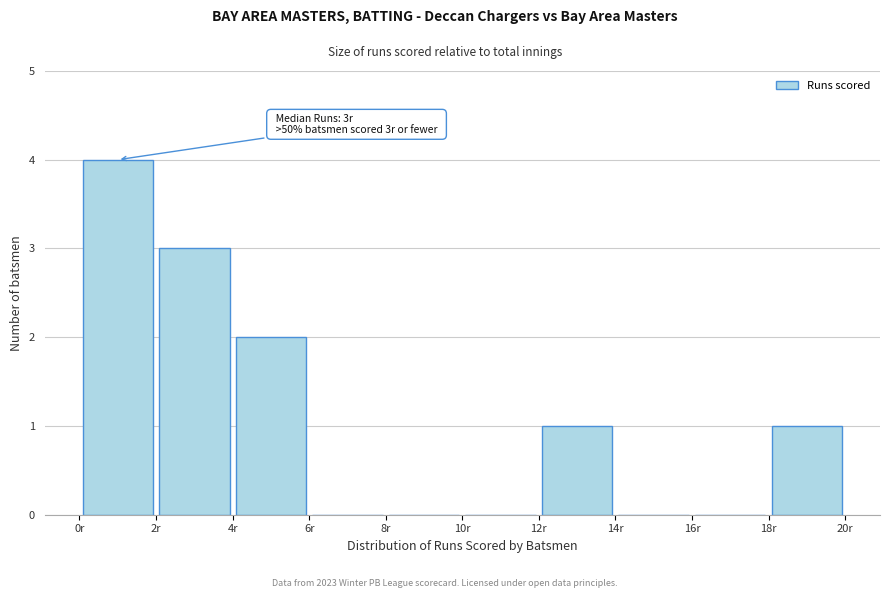

Over which range of the x-axis is the bar tallest?

0 to 2